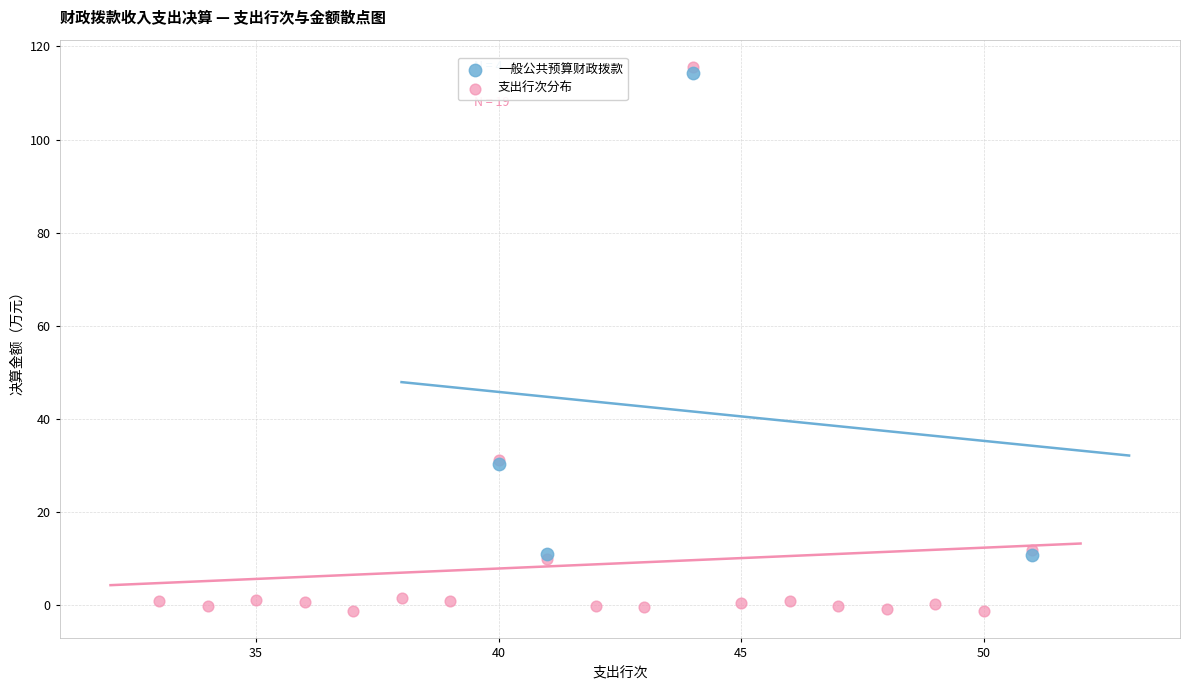

Which series has the widest spread of Y values?

支出行次分布